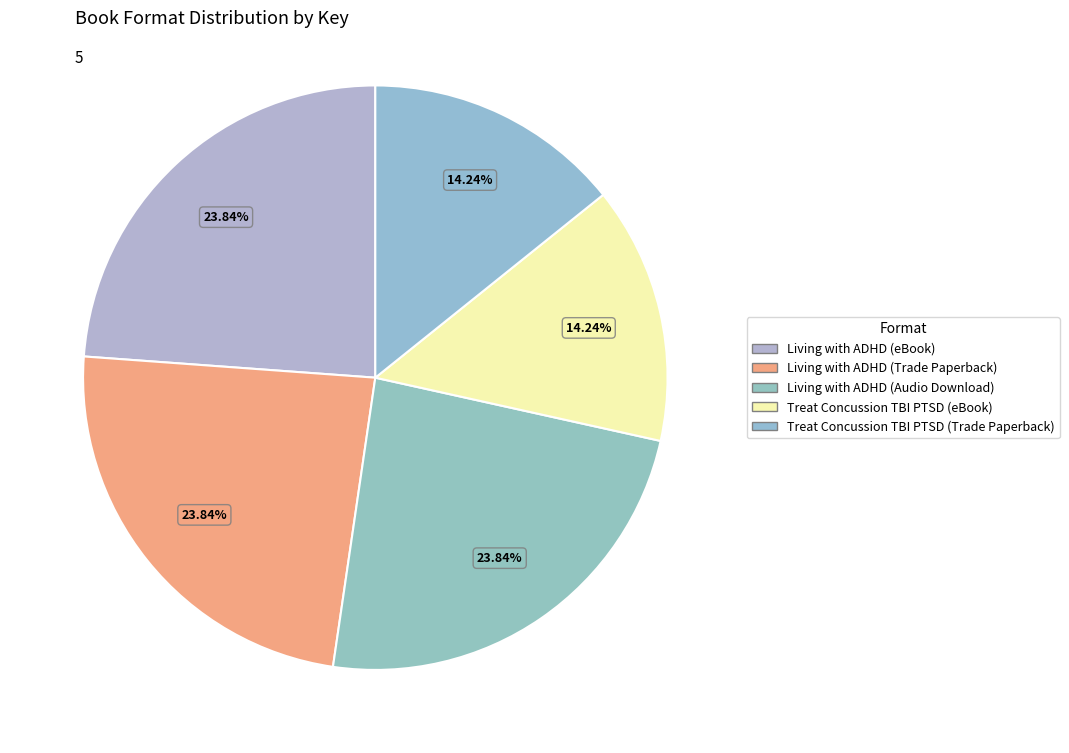

Does Living with ADHD (Audio Download) account for over 50% of the chart?

No